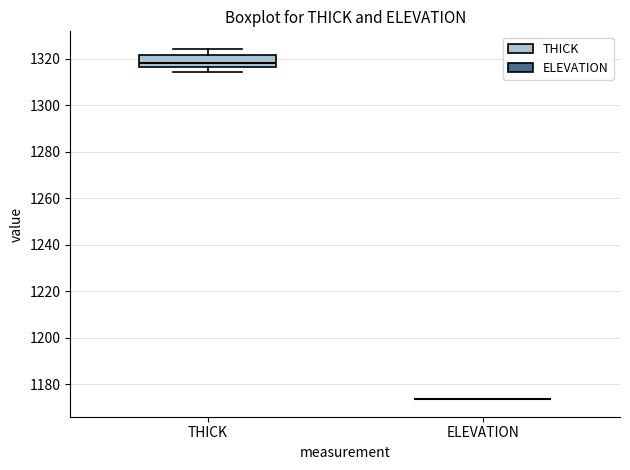

Reading left to right, read every box against the y-axis: the position of its median line, the range the box covers, and the ends of its whiskers. The values are not printed on the chart, so give them approximately, as read against the axis.

THICK: median 1318, box 1316 to 1322, whiskers 1314 to 1324
ELEVATION: box collapsed to a line at 1174, whiskers 1174 to 1174